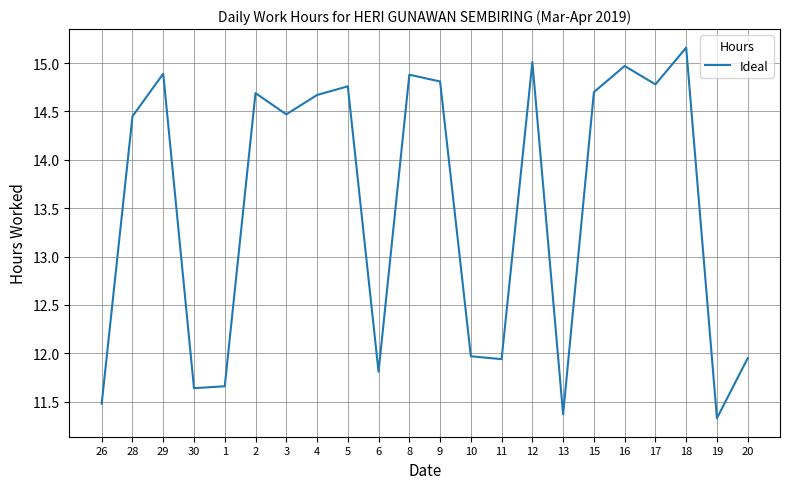

Which category has the lowest value across all series?

19